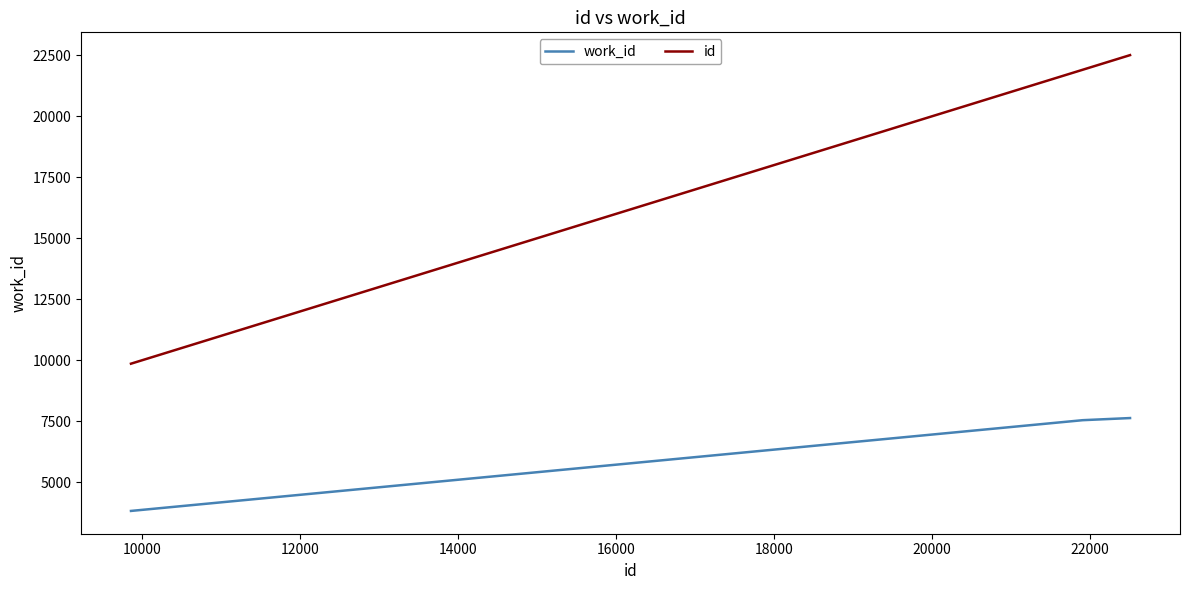

Is this an area chart (filled region under the line)?

No